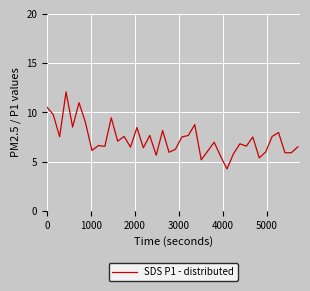

What is the maximum value shown in the chart?

12.1